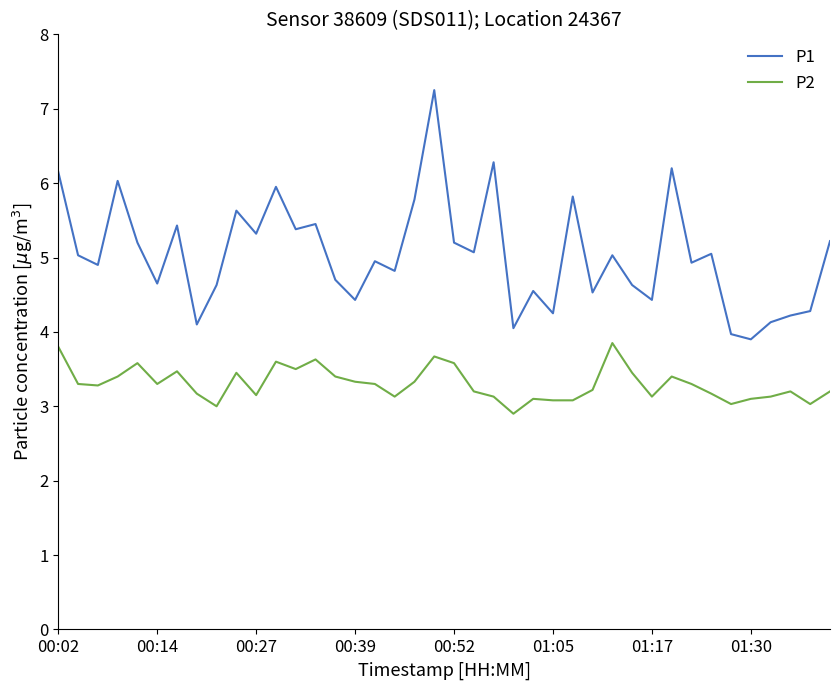

Which series has the largest range (max minus min)?

P1